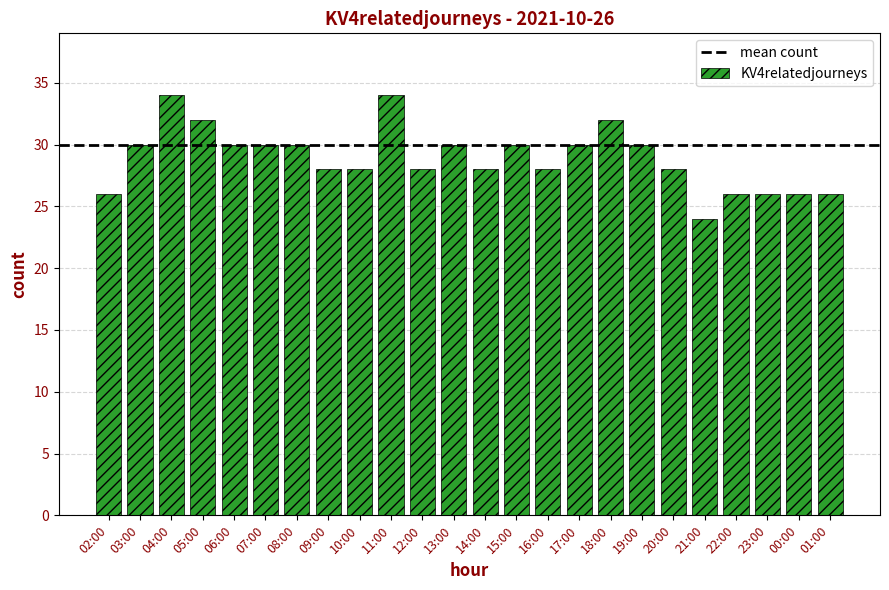

Reading left to right, what are all the values shown in this chart?

26	30	34	32	30	30	30	28	28	34	28	30	28	30	28	30	32	30	28	24	26	26	26	26